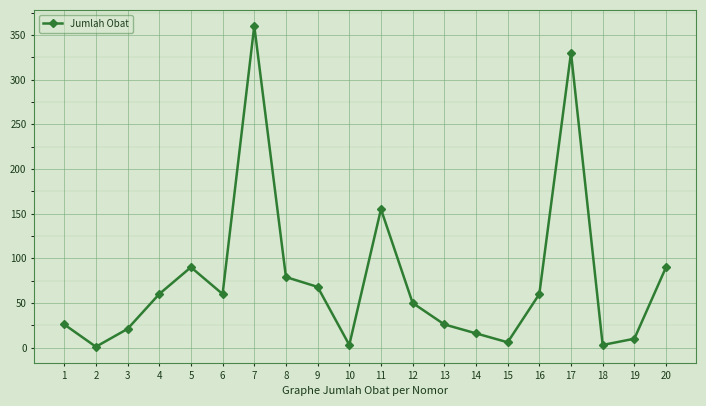

What is the maximum value shown in the chart?

360